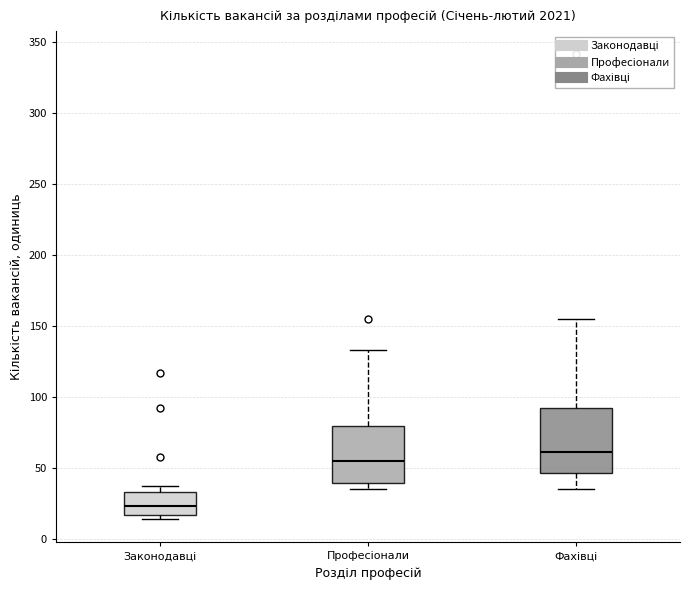

Where is the upper edge of the box for Професіонали on the y-axis? The values are not printed on the chart, so give them approximately, as read against the axis.

80